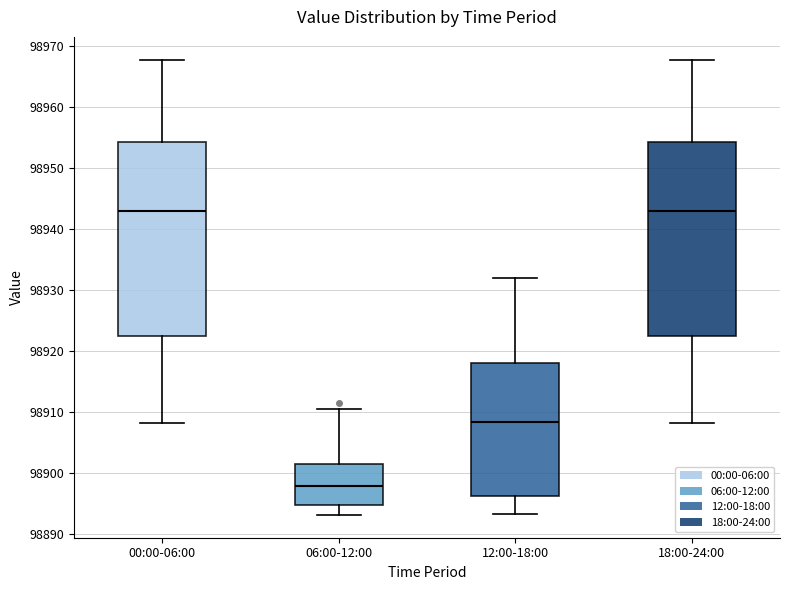

Reading left to right, transcribe this box plot: for each box, give where its median line is, the range the box spans, and where its two whiskers end, as read against the y-axis. The values are not printed on the chart, so give them approximately, as read against the axis.

00:00-06:00: median 98943, box 98923 to 98954, whiskers 98908 to 98968
06:00-12:00: median 98898, box 98895 to 98902, whiskers 98893 to 98910
12:00-18:00: median 98908, box 98896 to 98918, whiskers 98893 to 98932
18:00-24:00: median 98943, box 98923 to 98954, whiskers 98908 to 98968